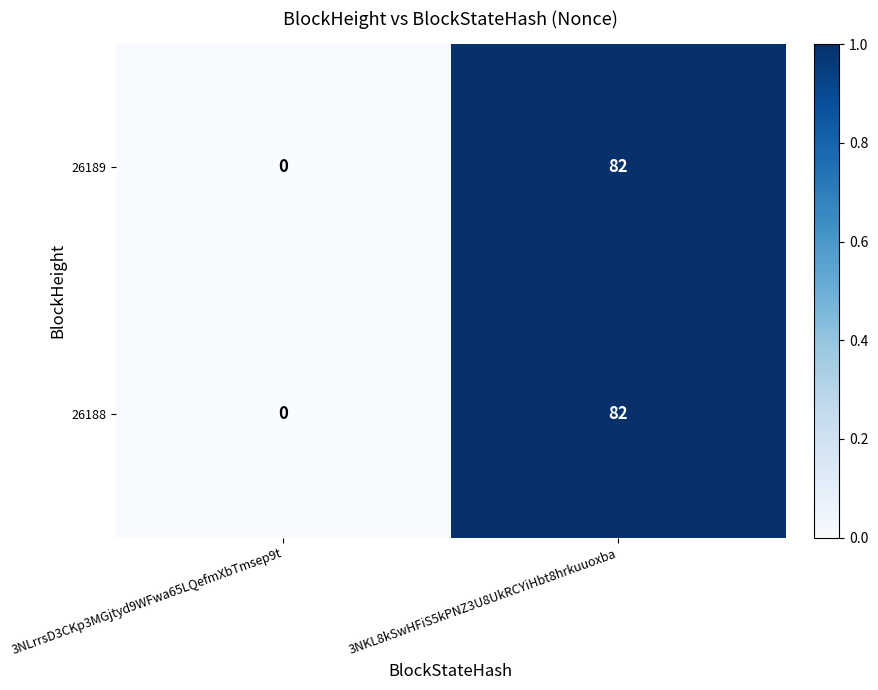

List the labels in order of 26188 value, smallest first.

3NLrrsD3CKp3MGjtyd9WFwa65LQefmXbTmsep9t, 3NKL8kSwHFiS5kPNZ3U8UkRCYiHbt8hrkuuoxba